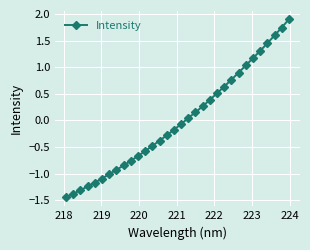

True or false: there are more than 2 points higher than both neighbors.

False